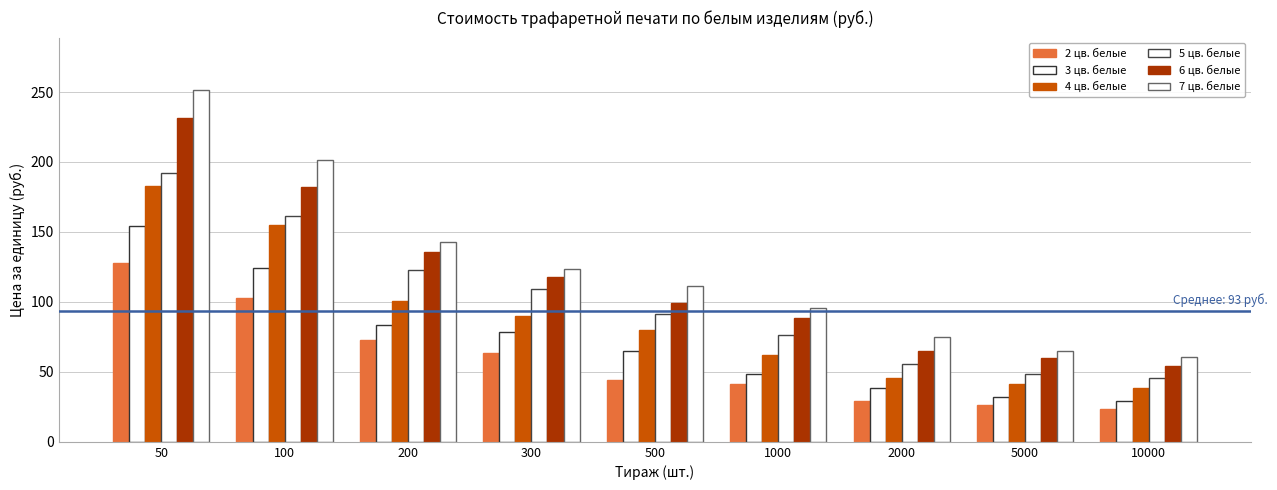

How many bars are there in each group?

6